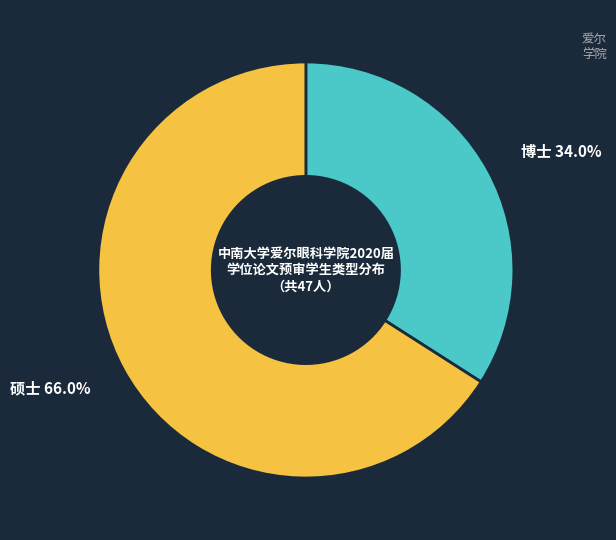

Does any single category account for the majority?

Yes